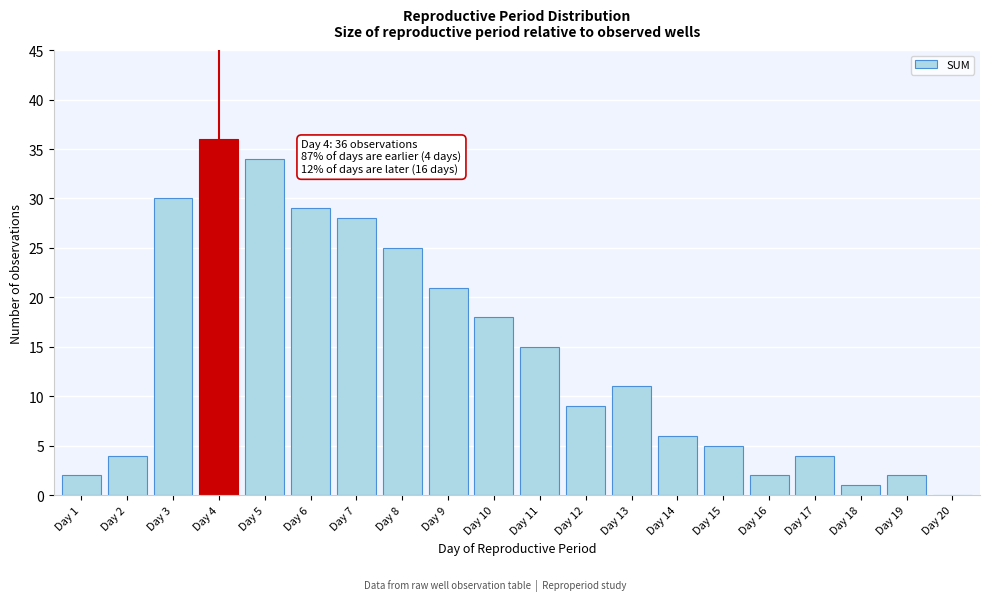

Reading right to left, what are all the values shown in this chart?

Day 20=0	Day 19=2	Day 18=1	Day 17=4	Day 16=2	Day 15=5	Day 14=6	Day 13=11	Day 12=9	Day 11=15	Day 10=18	Day 9=21	Day 8=25	Day 7=28	Day 6=29	Day 5=34	Day 4=36	Day 3=30	Day 2=4	Day 1=2